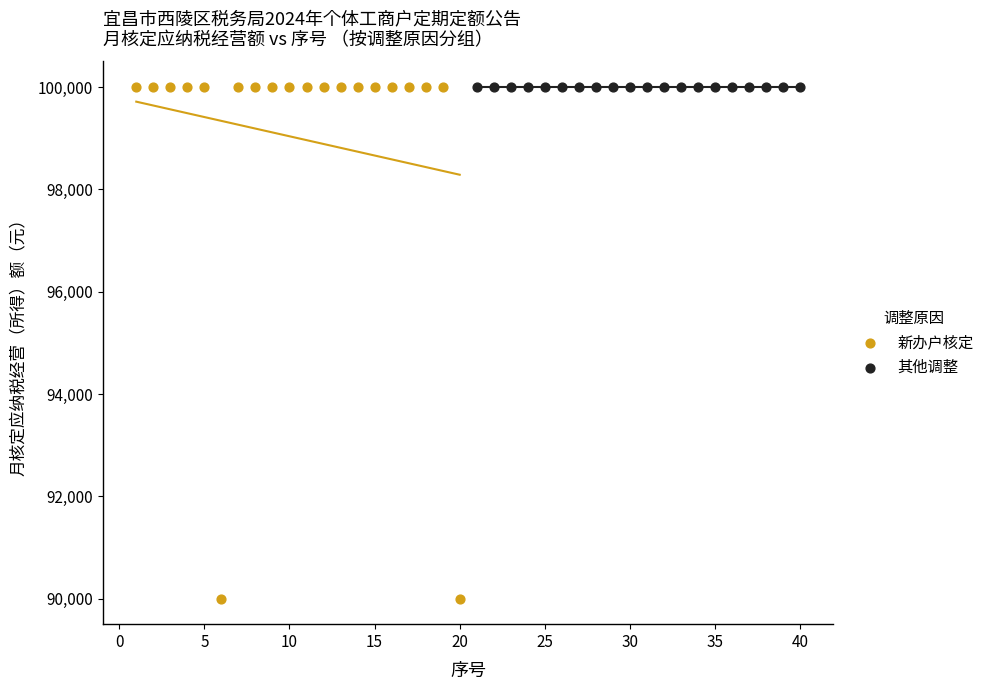

What are all the series names shown in the legend?

新办户核定, 其他调整